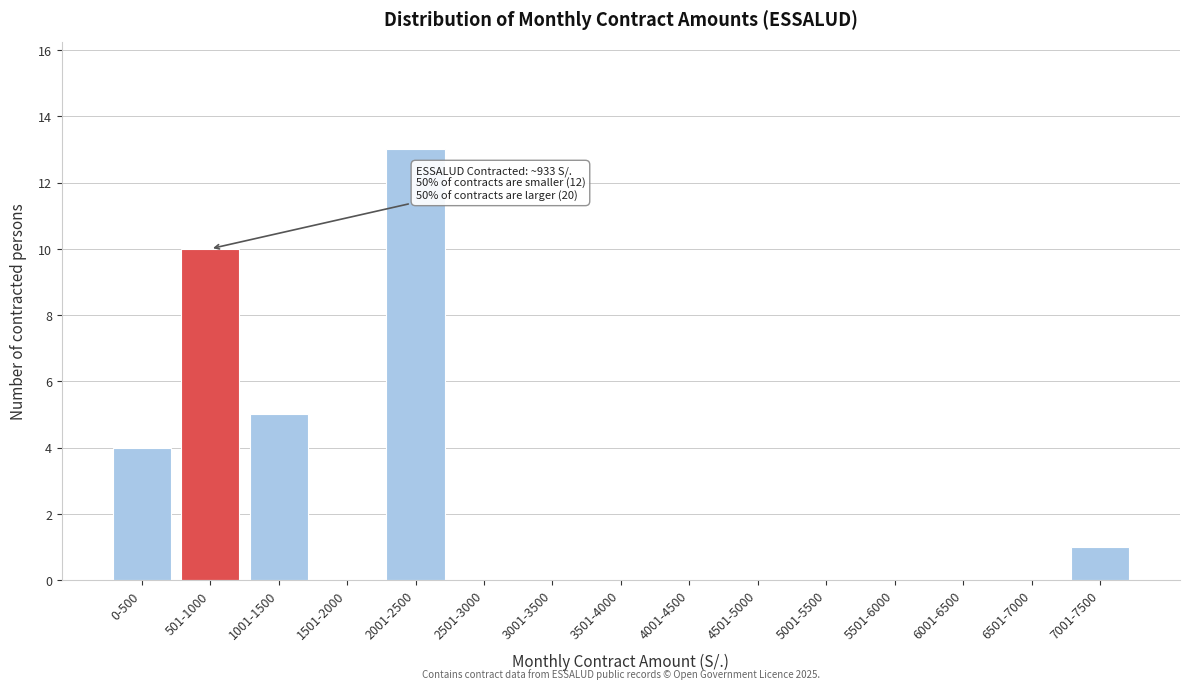

Reading right to left, list all the values displayed in this chart.

7001-7500=1	6501-7000=0	6001-6500=0	5501-6000=0	5001-5500=0	4501-5000=0	4001-4500=0	3501-4000=0	3001-3500=0	2501-3000=0	2001-2500=13	1501-2000=0	1001-1500=5	501-1000=10	0-500=4